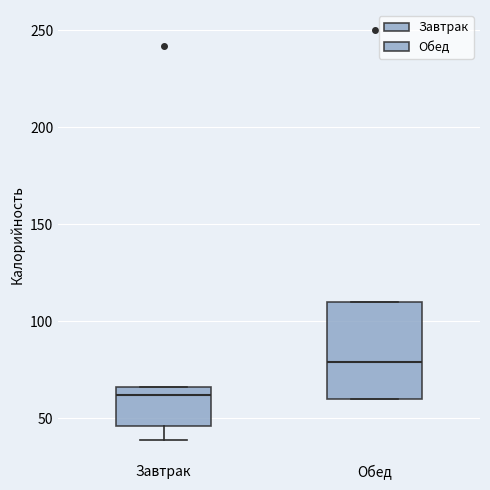

Which box is the tallest, from its lower edge to its upper edge?

Обед